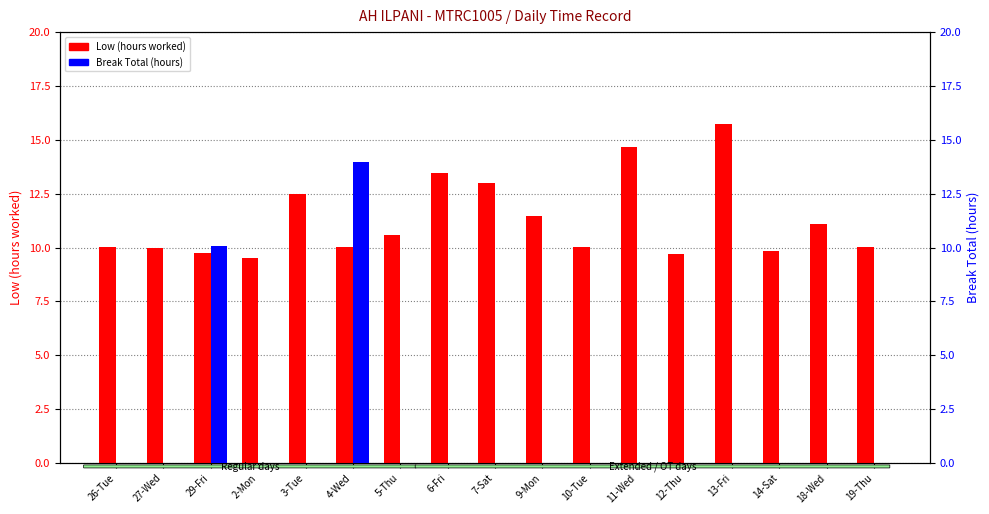

Rank the series by their maximum value, from lowest to highest.

Break Total (hours), Low (hours worked)